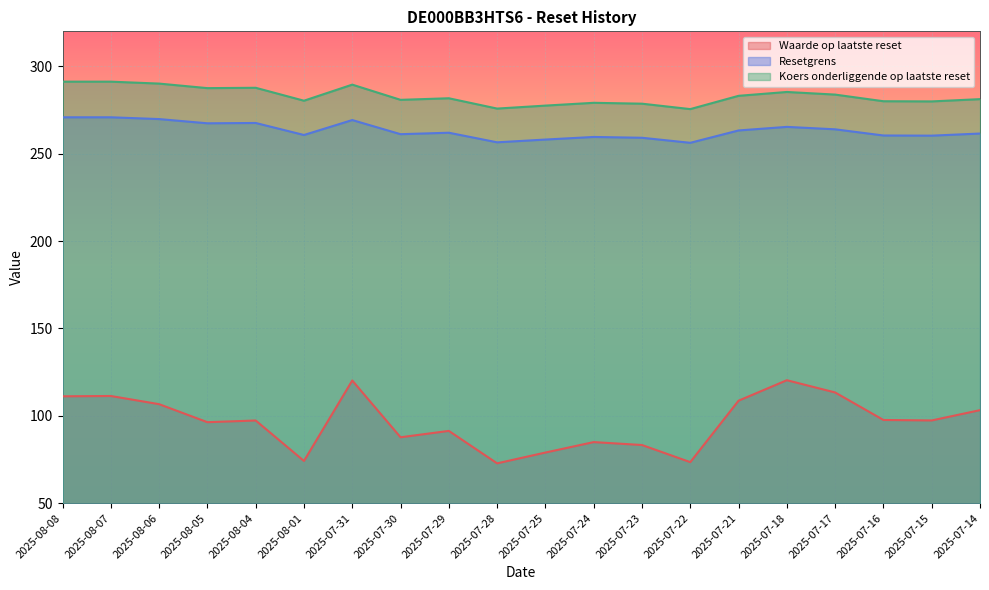

True or false: Resetgrens has more than 1 points higher than both neighbors.

True